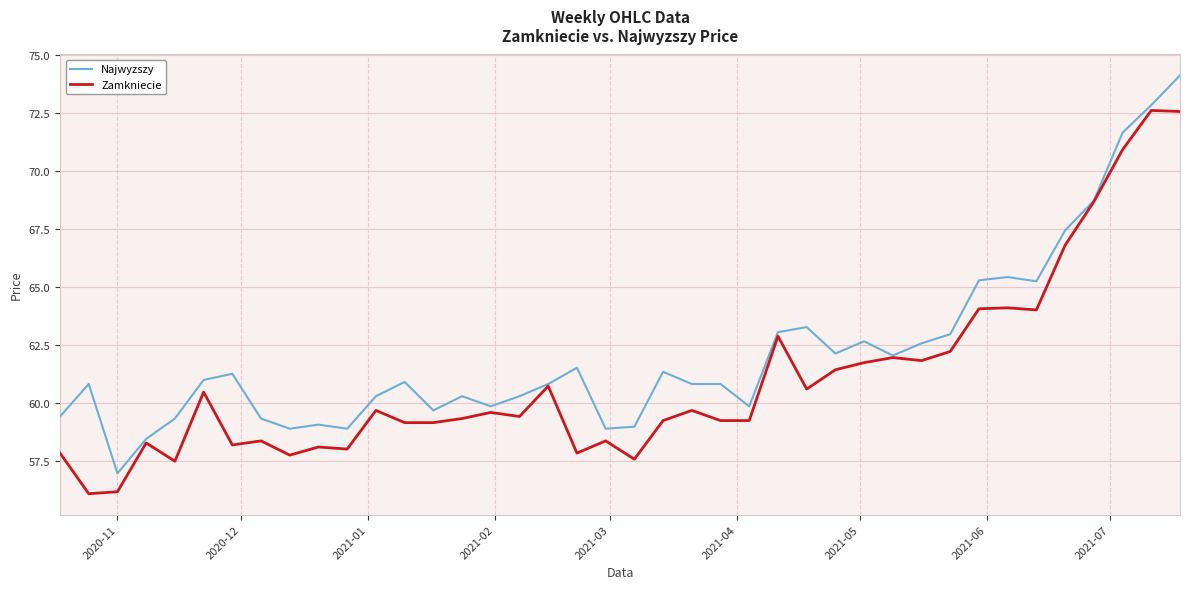

How many values in the Najwyzszy series exceed 60?

27